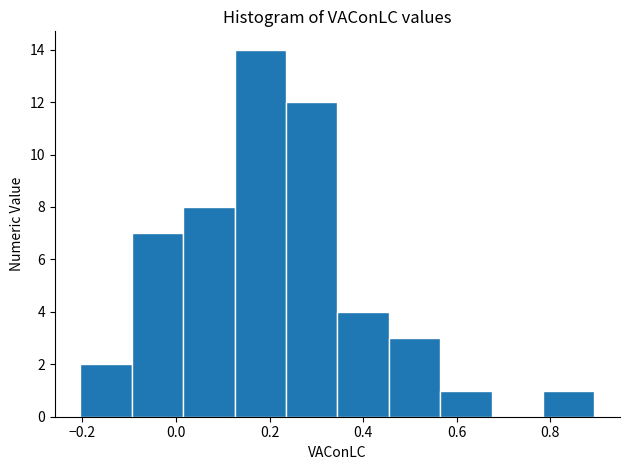

Reading left to right, transcribe this chart: for each bar, give the range it covers on the x-axis and its height. Neither the bar edges nor the heights are printed on the chart, so give them approximately, as read against the axes.

-0.20 to -0.10: 2
-0.10 to 0.02: 7
0.02 to 0.12: 8
0.12 to 0.24: 14
0.24 to 0.34: 12
0.34 to 0.46: 4
0.46 to 0.56: 3
0.56 to 0.68: 1
0.68 to 0.78: 0
0.78 to 0.90: 1